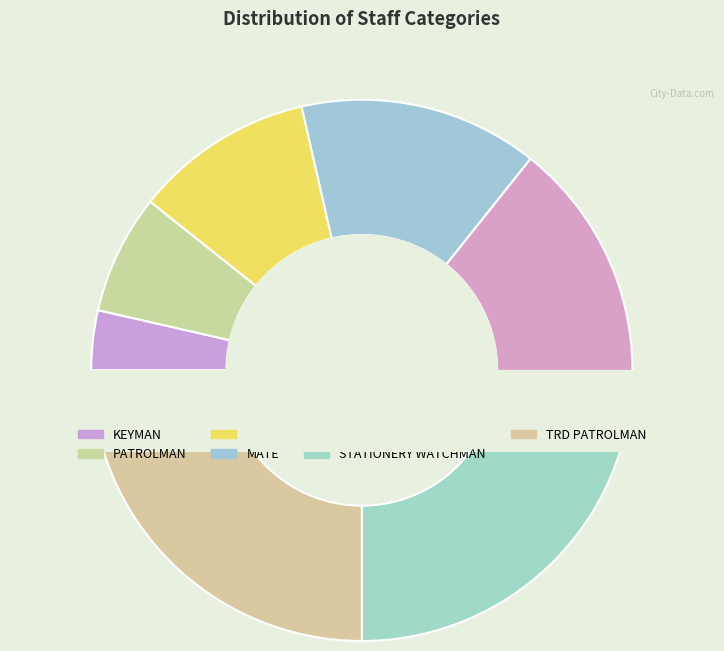

How many segments does this pie chart have?

7